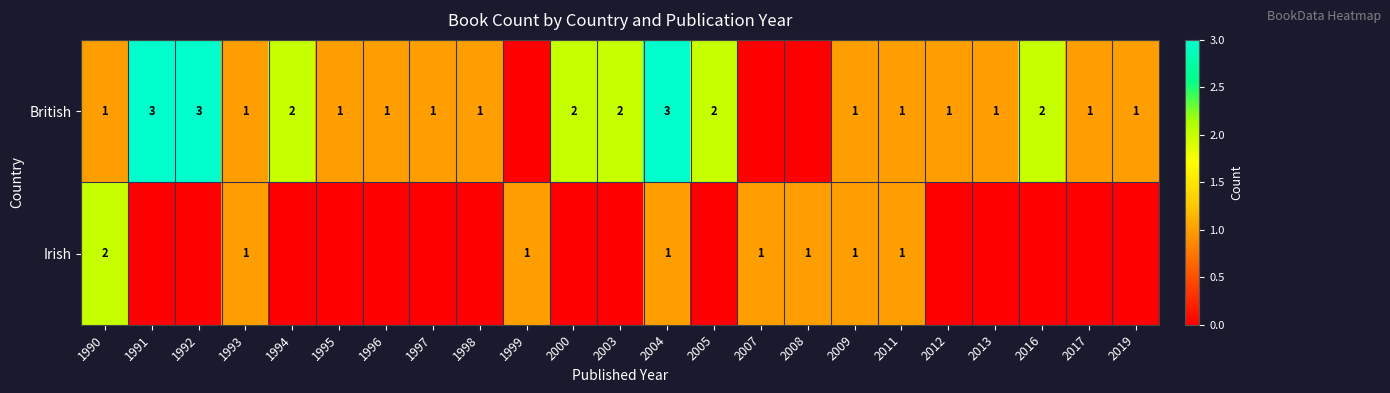

The value of Irish at 2011 is 1. True or false?

True